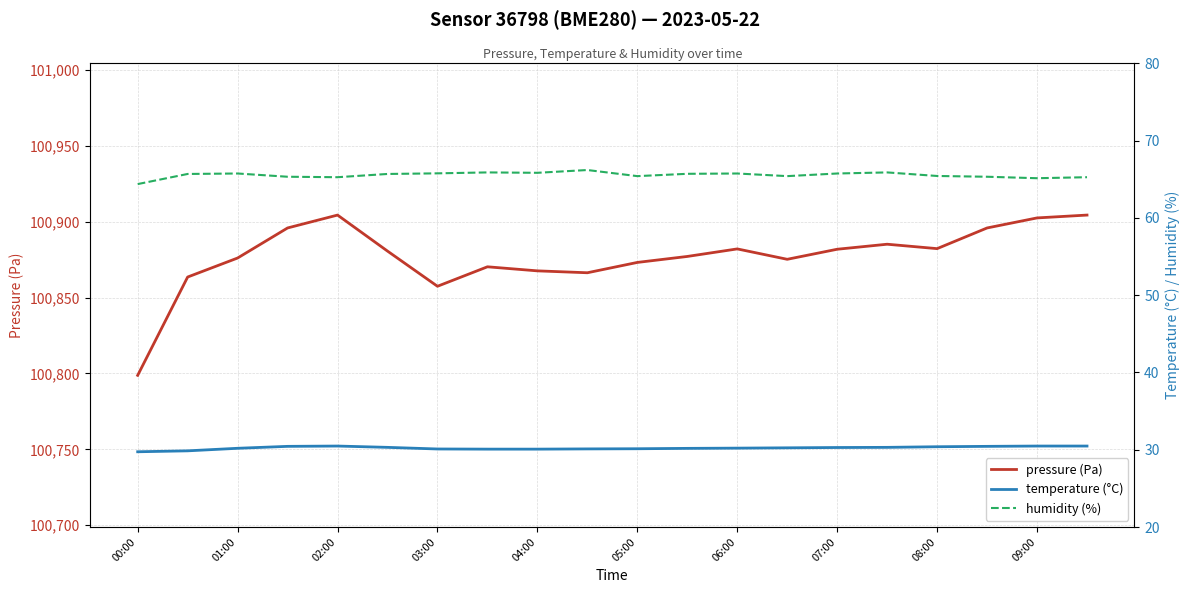

The value of pressure (Pa) at 02:00 is 100904.4. True or false?

True